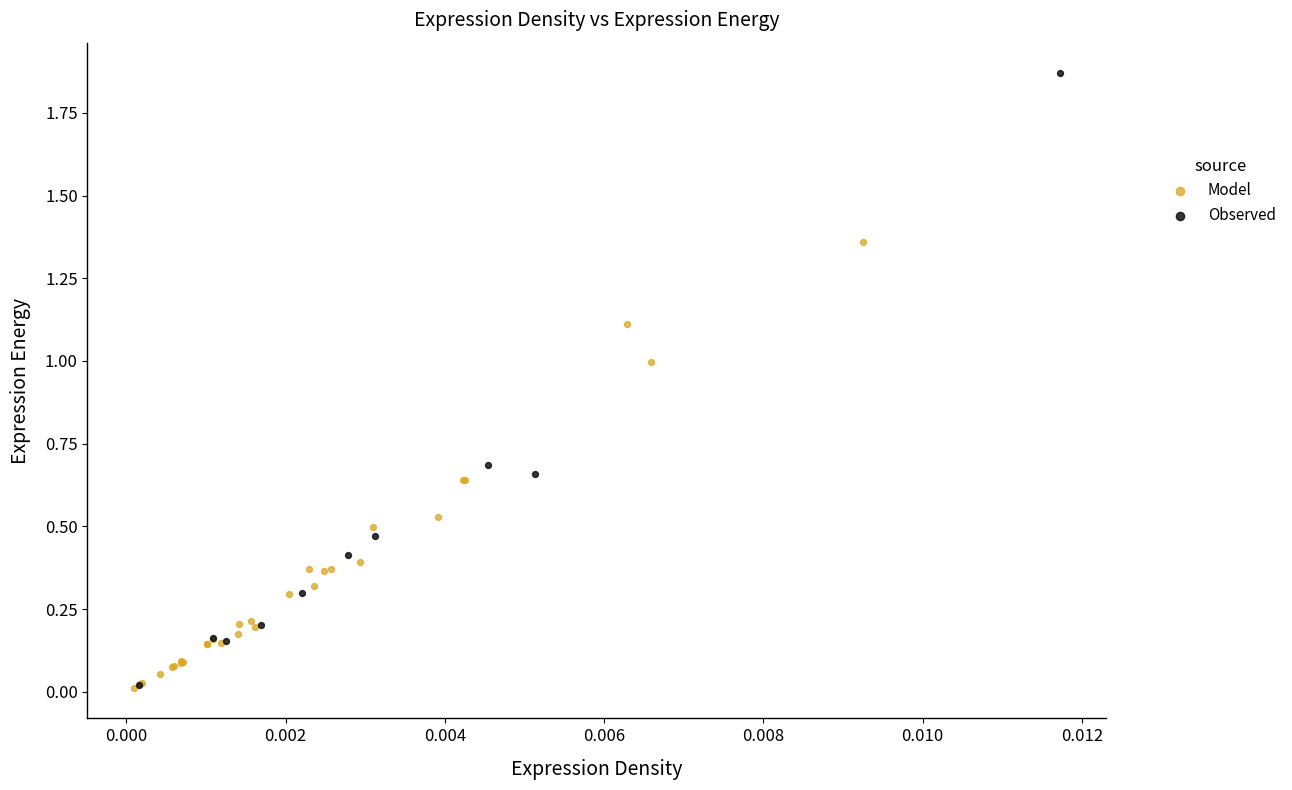

Which series contains the highest Y value?

Observed